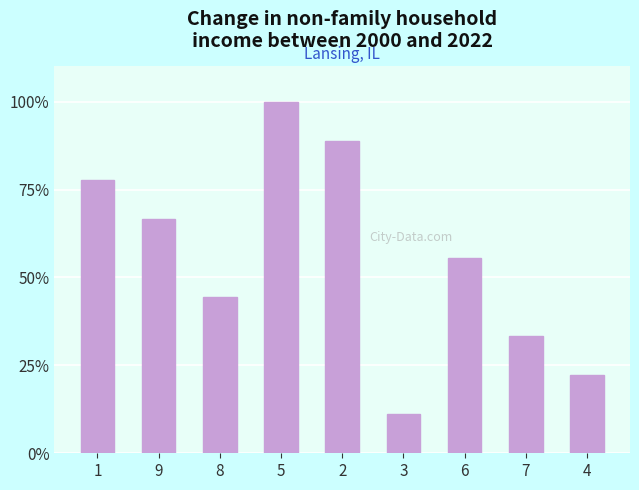

At which label does the data first exceed 55?

1